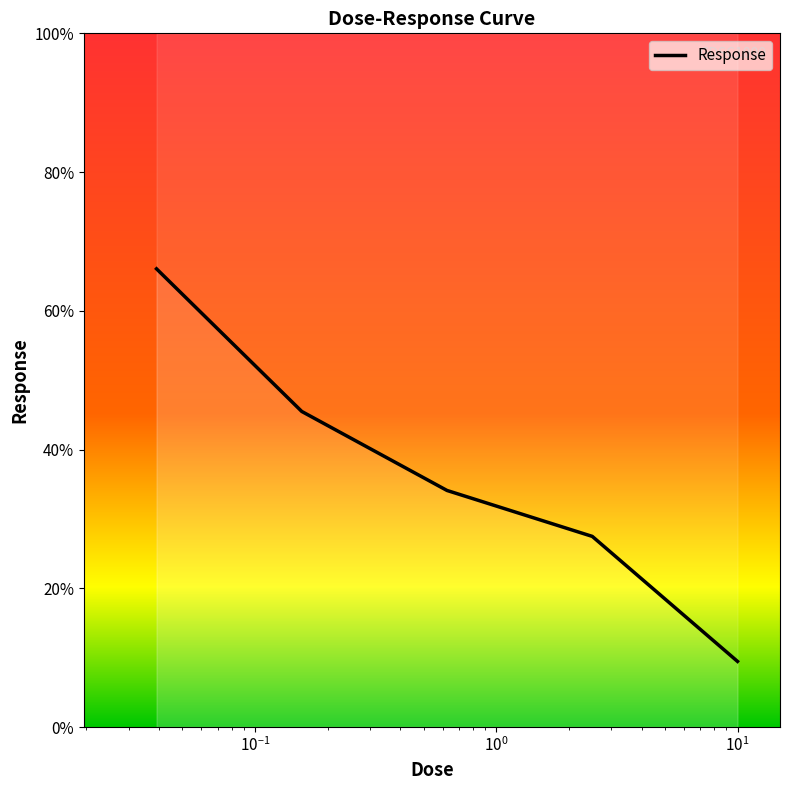

How many data points does each series have?

5